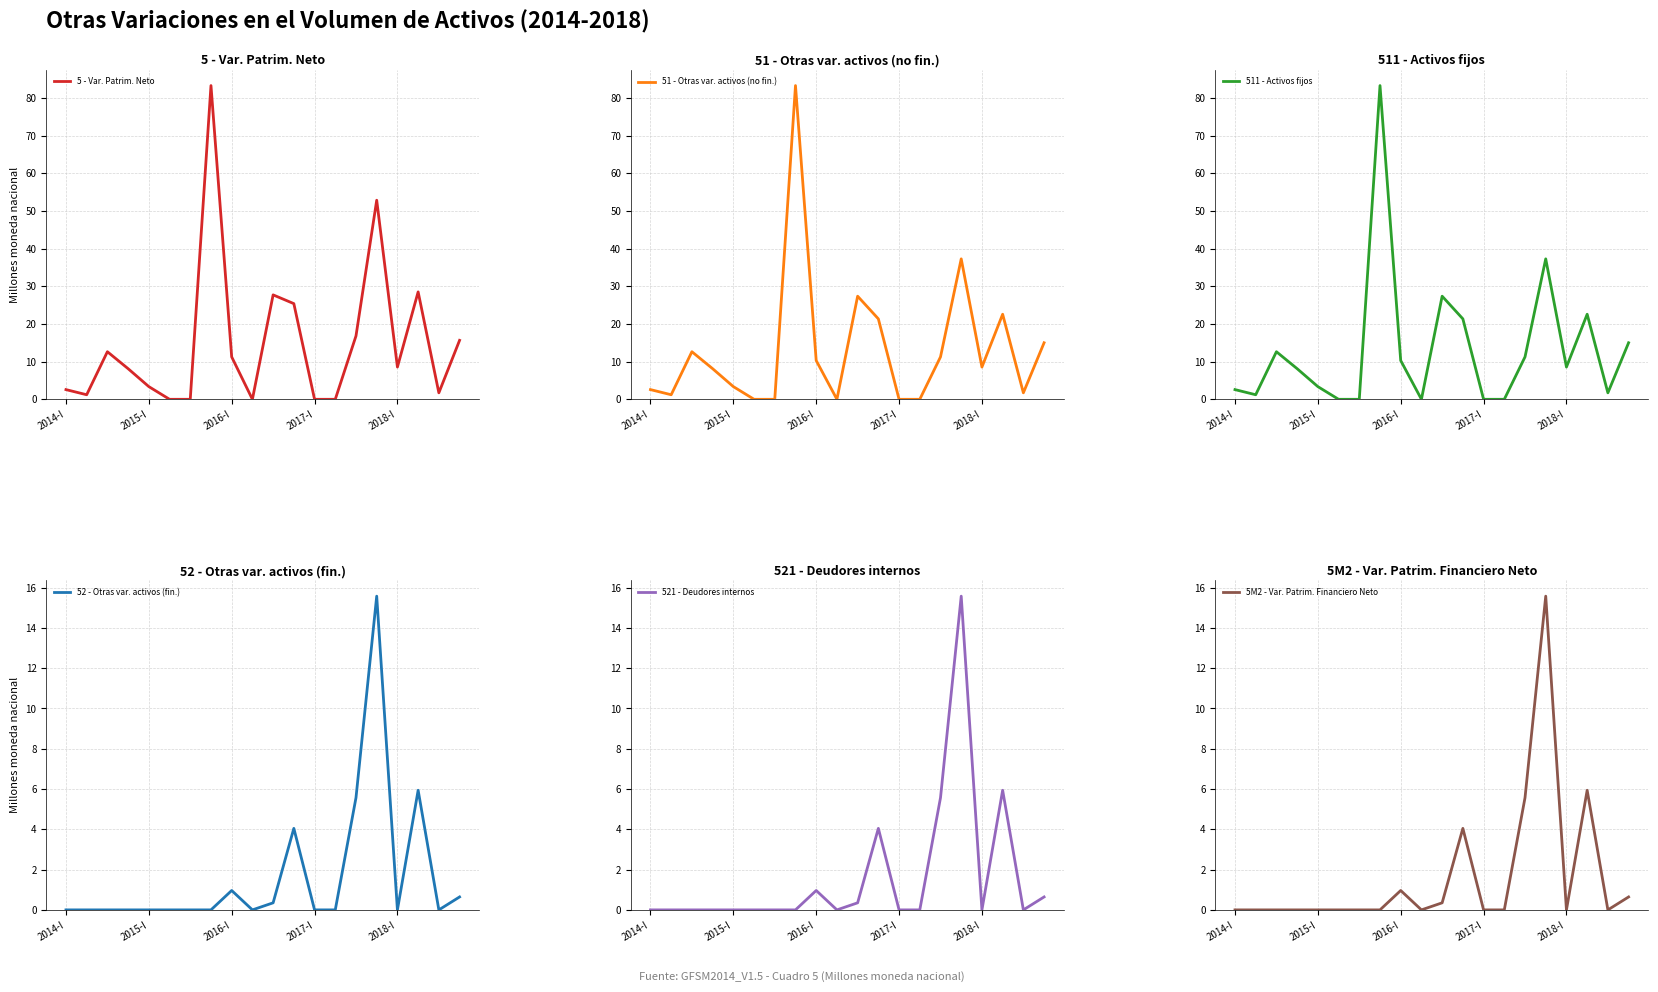

What is the sum of all 521 - Deudores internos values?

33.1